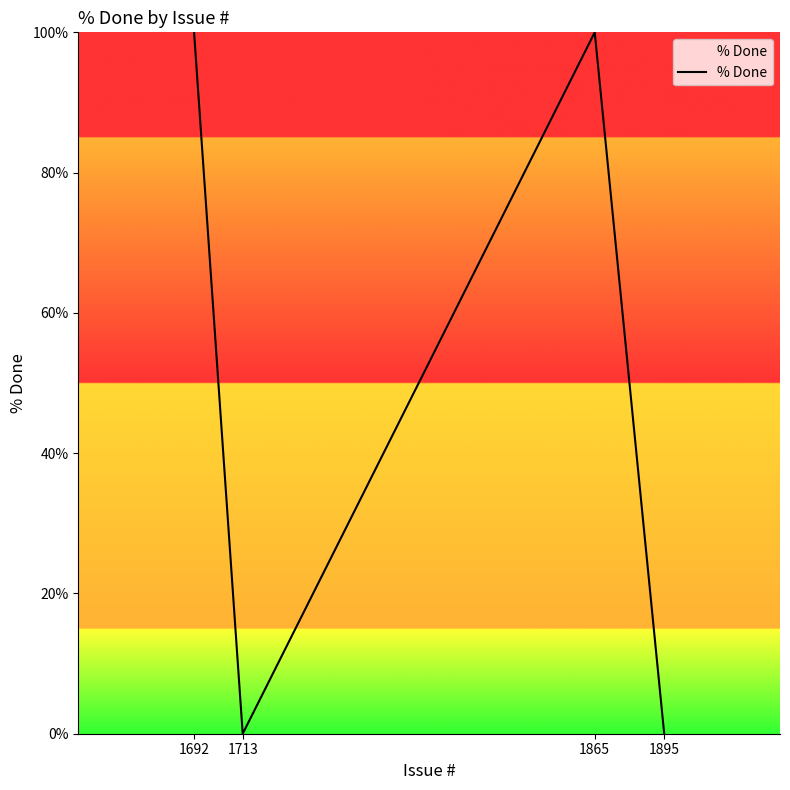

Where is the first local maximum?

1865